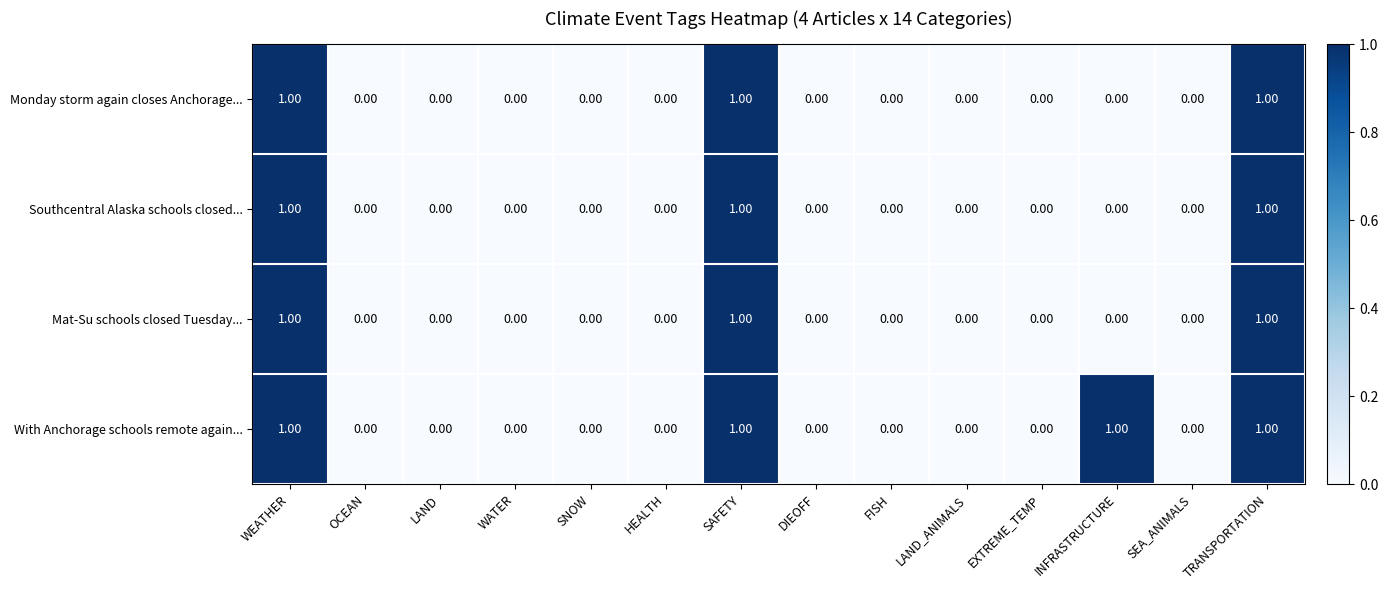

What is the total value across all series at TRANSPORTATION?

4